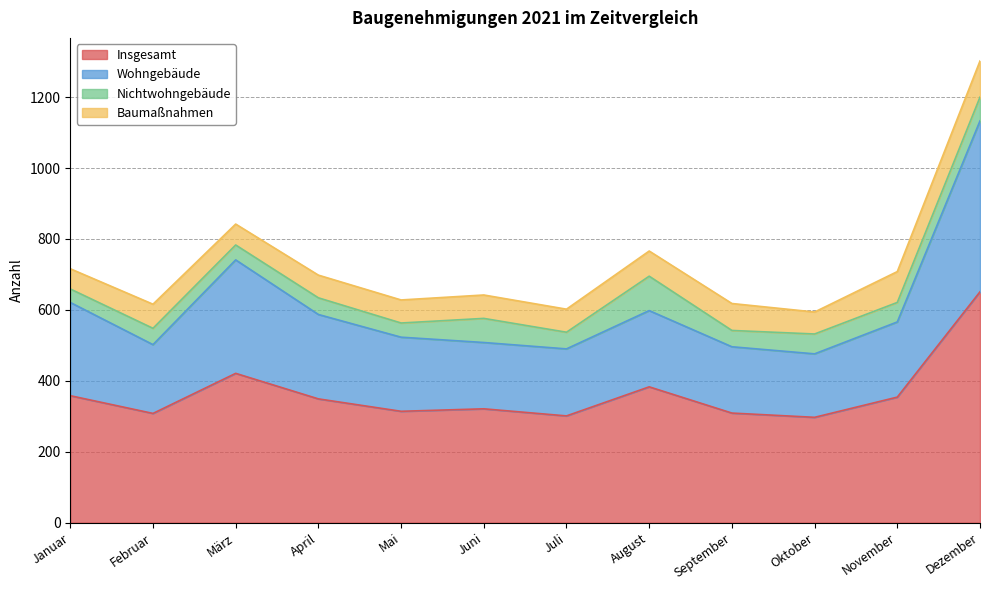

The value of Insgesamt at August is 383. True or false?

True